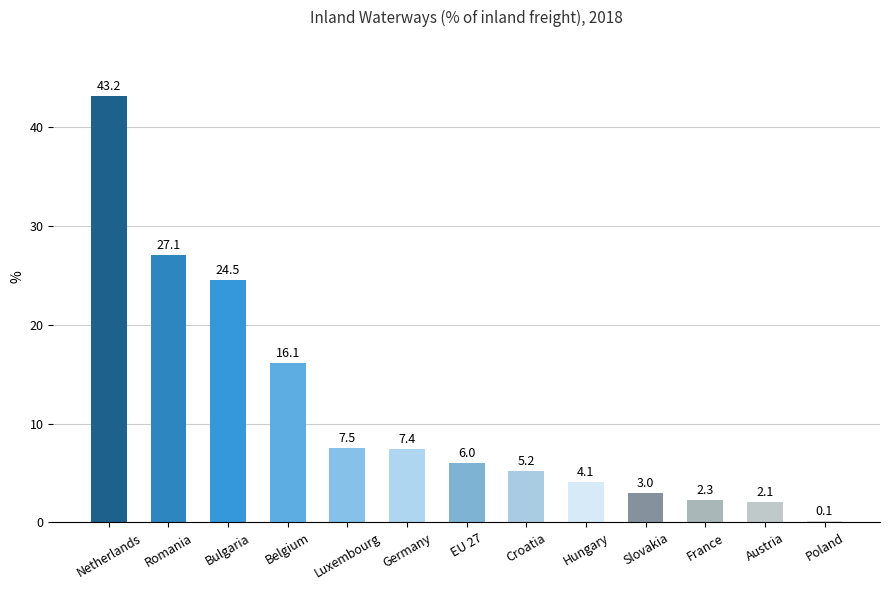

What is the sum of the values at Luxembourg and Hungary?

11.6